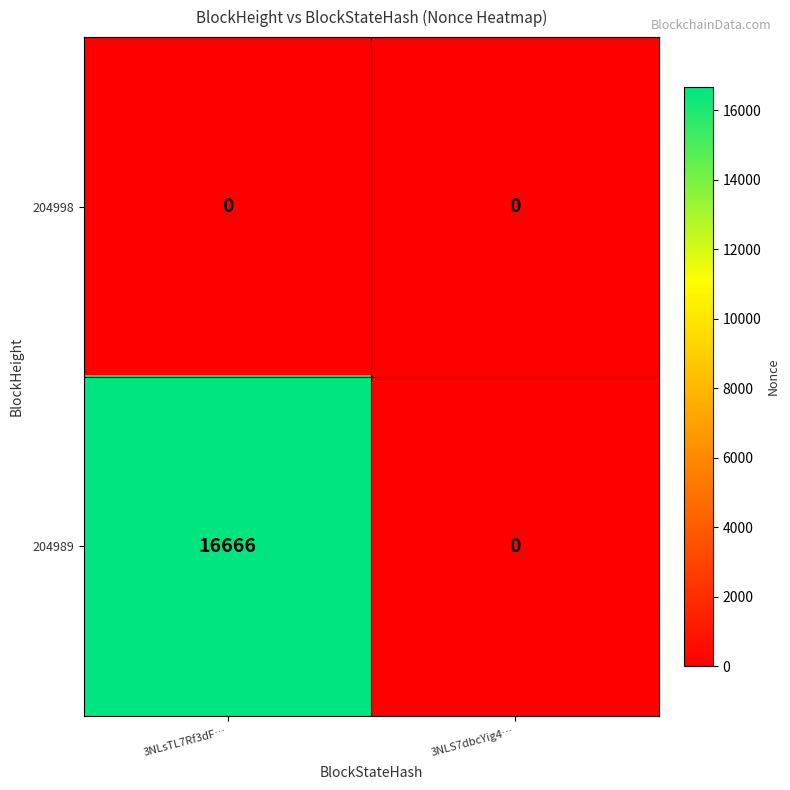

Reading left to right, extract all data points from this chart.

204998: 0	0
204989: 16666	0